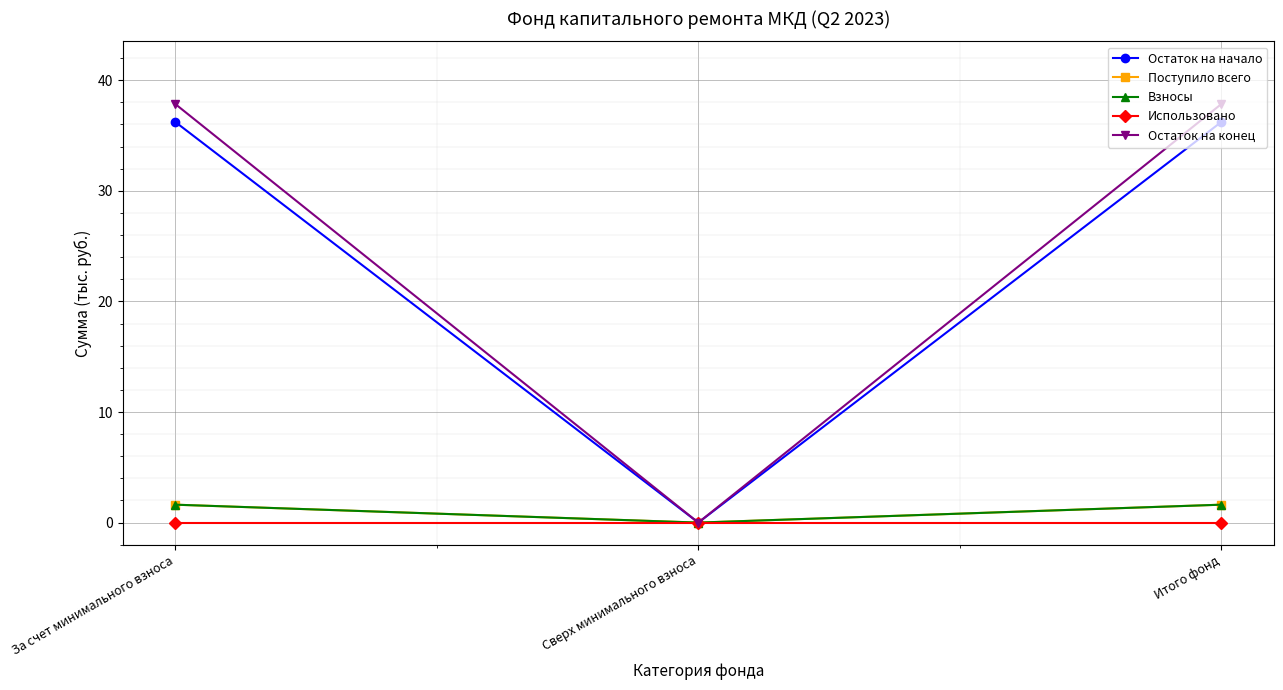

How many lines are shown in the chart?

5